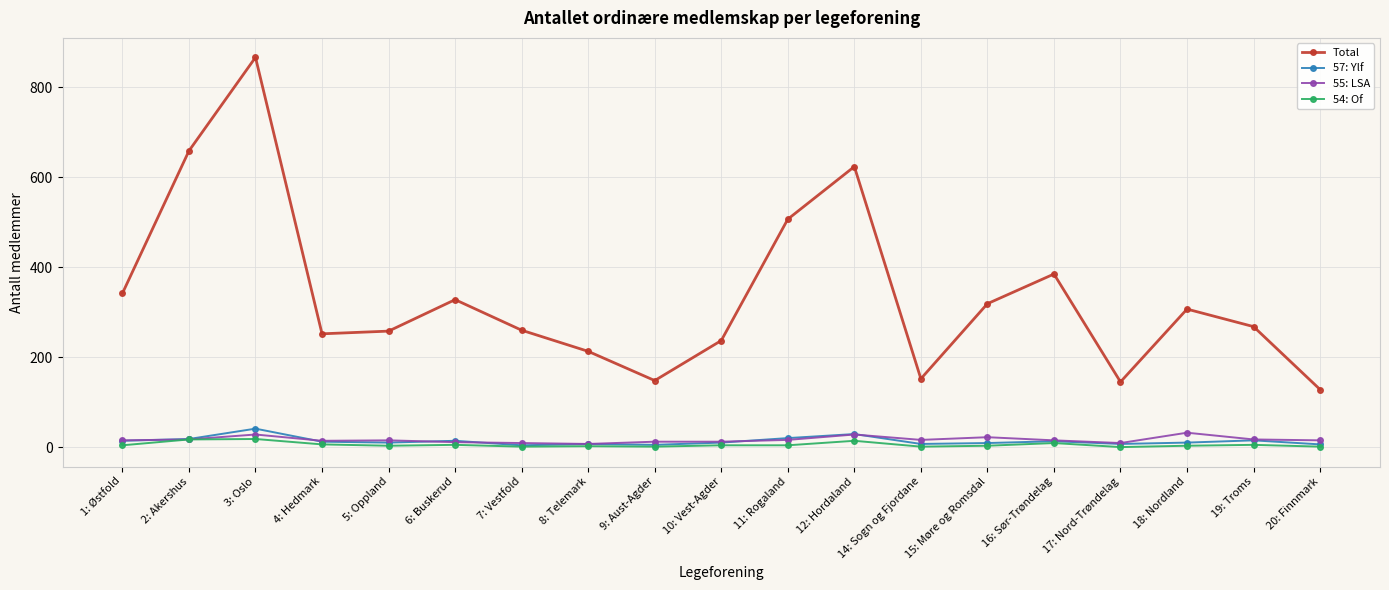

What is the highest value of the 54: Of series?

18